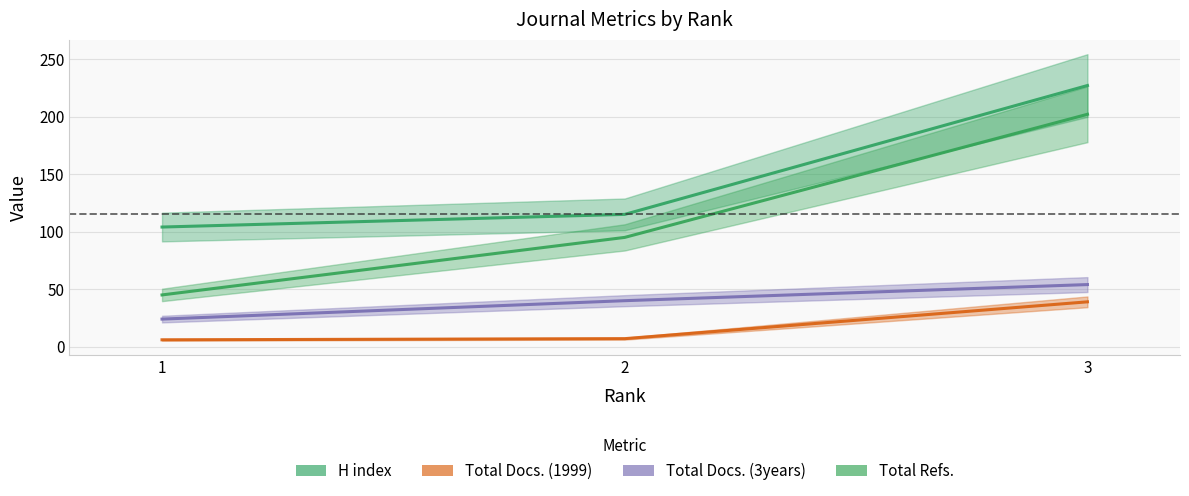

At which label is Total Docs. (3years) closest to 39?

2